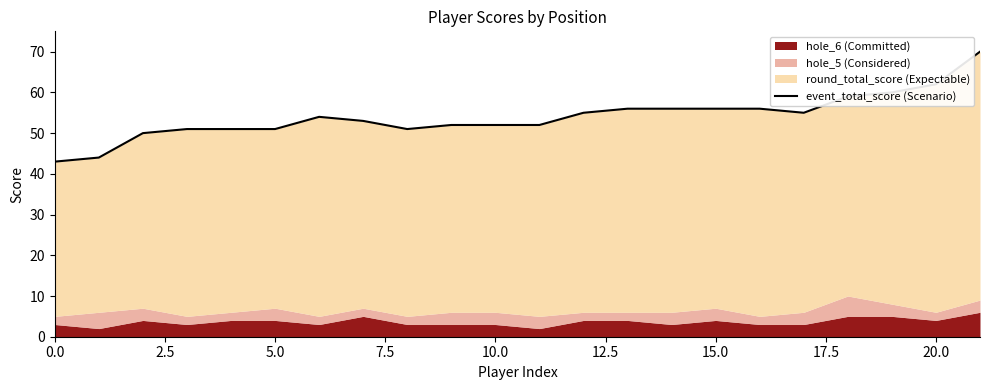

The value at 19 is 78. True or false?

False